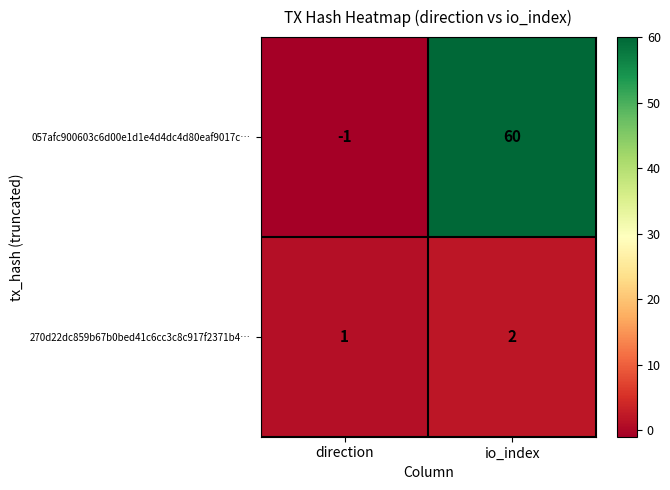

At which label does 057afc900603c6d00e1d1e4d4dc4d80eaf9017c… reach its peak?

io_index